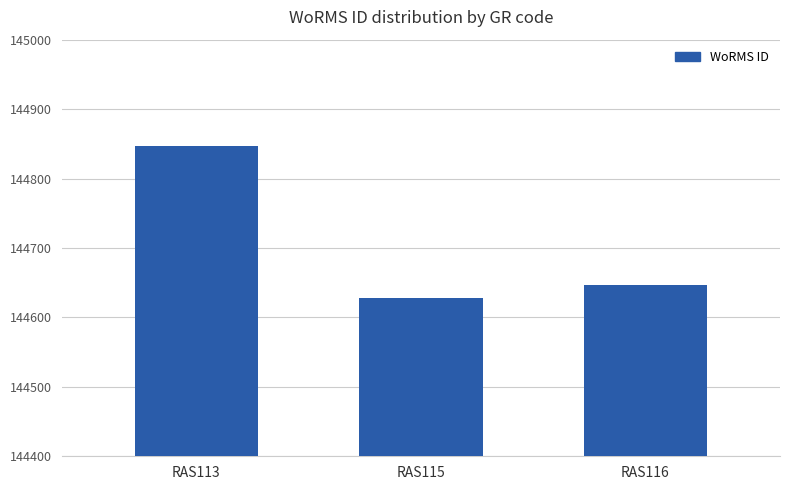

Count the number of categories in the chart.

3